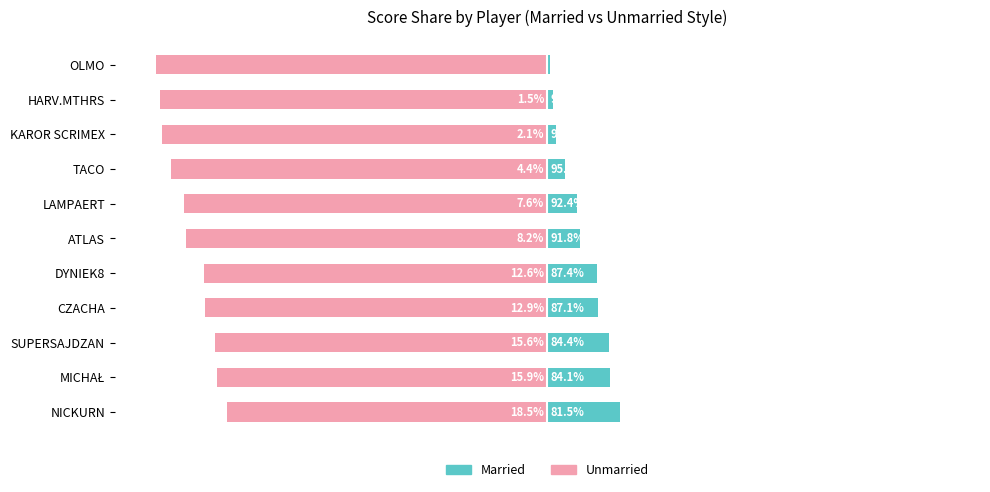

What is the minimum value for Unmarried?

-99.4